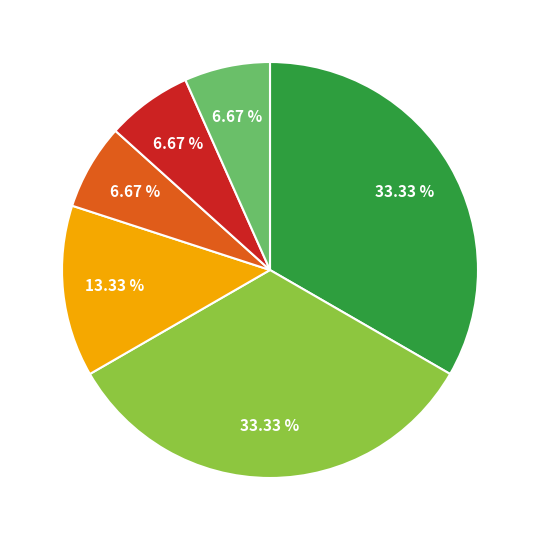

Is there any slice that represents more than half of the pie?

No